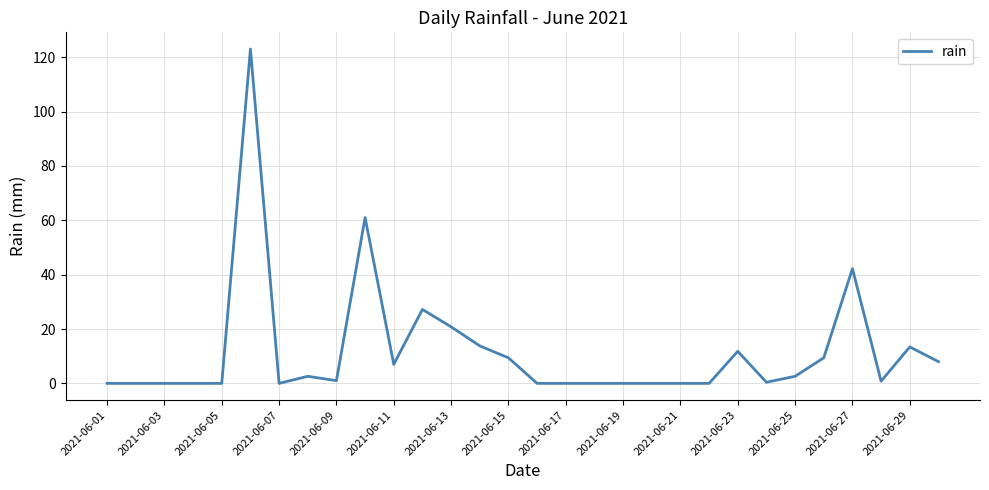

What is the difference between the maximum and minimum values?

123.0